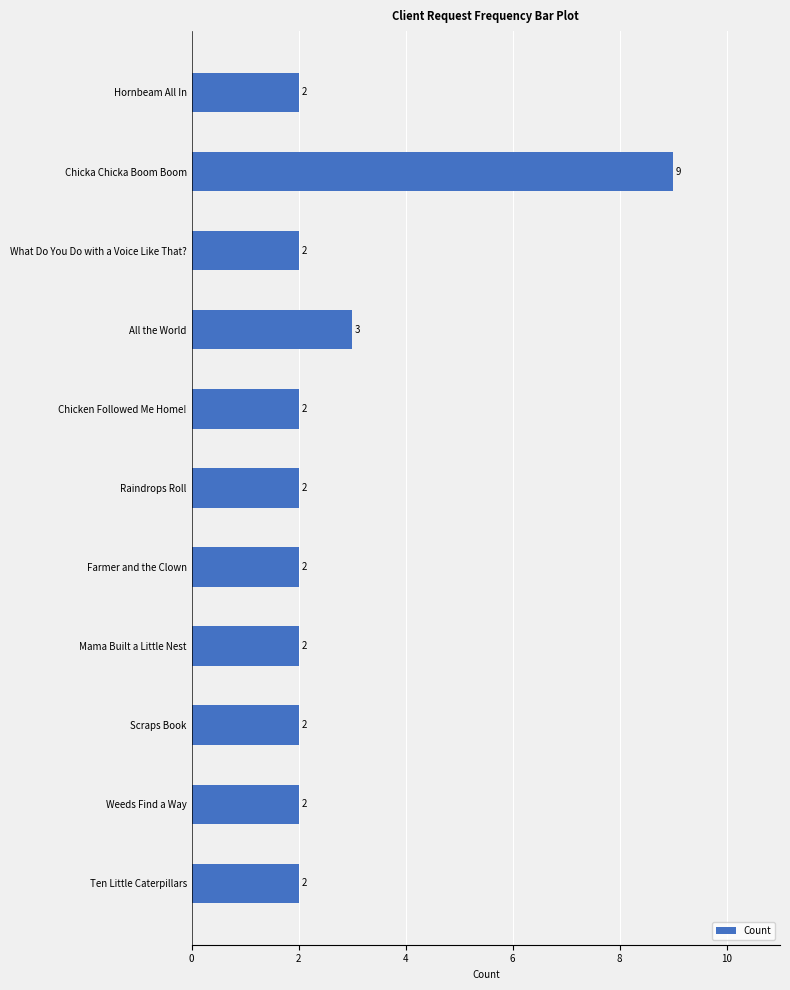

The chart shows a value of 3 at What Do You Do with a Voice Like That?. True or false?

False